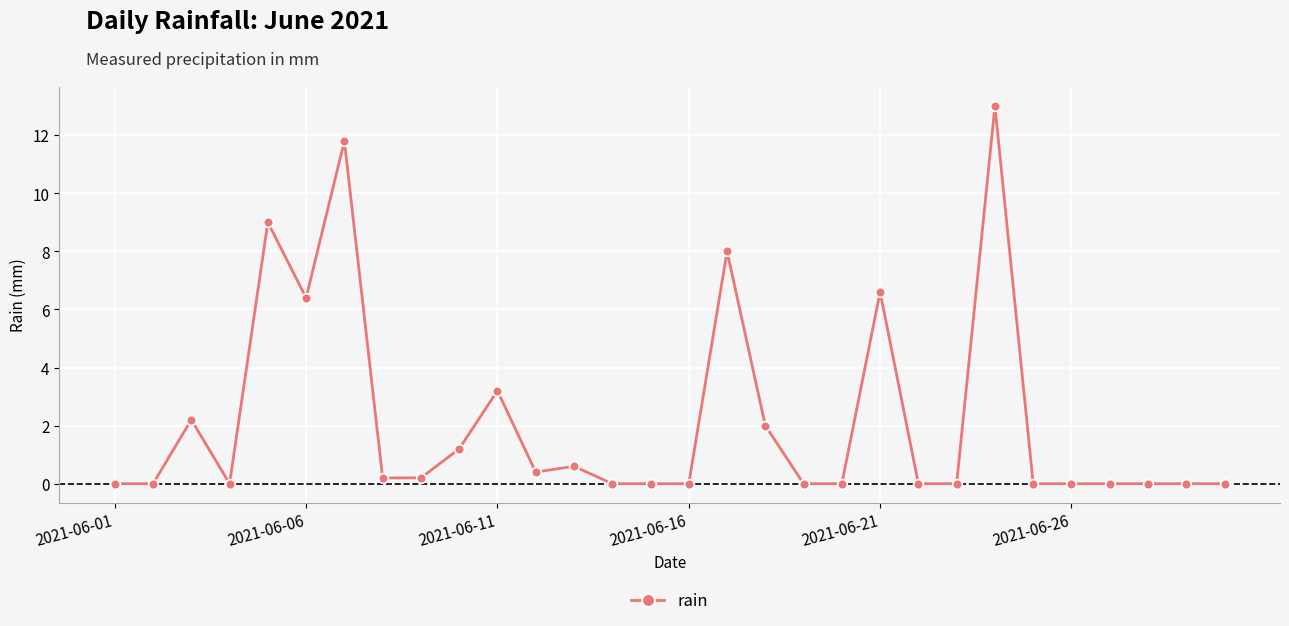

What is the sum of all values?

64.8